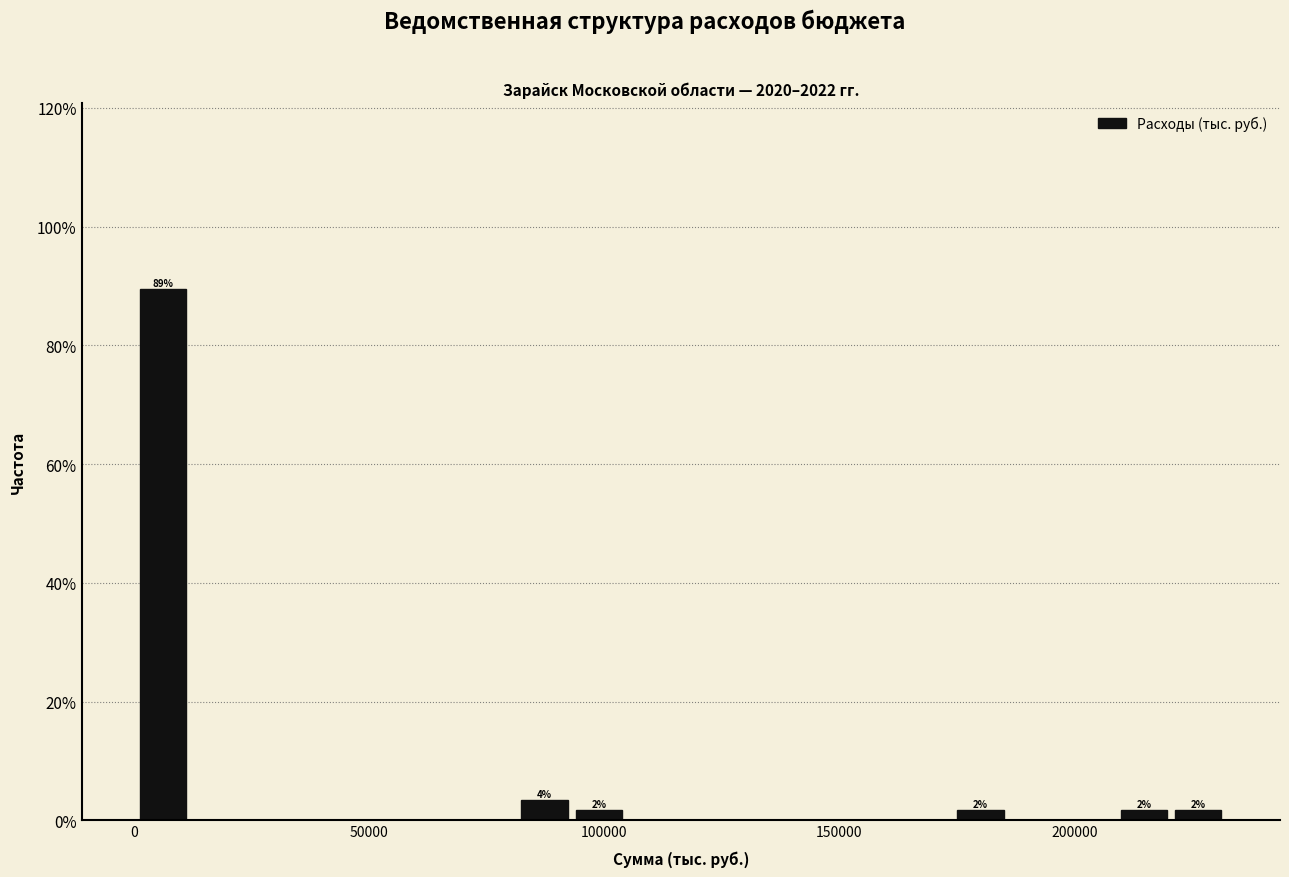

Read against the x-axis, roughly where is the centre of the tallest bar?

5000